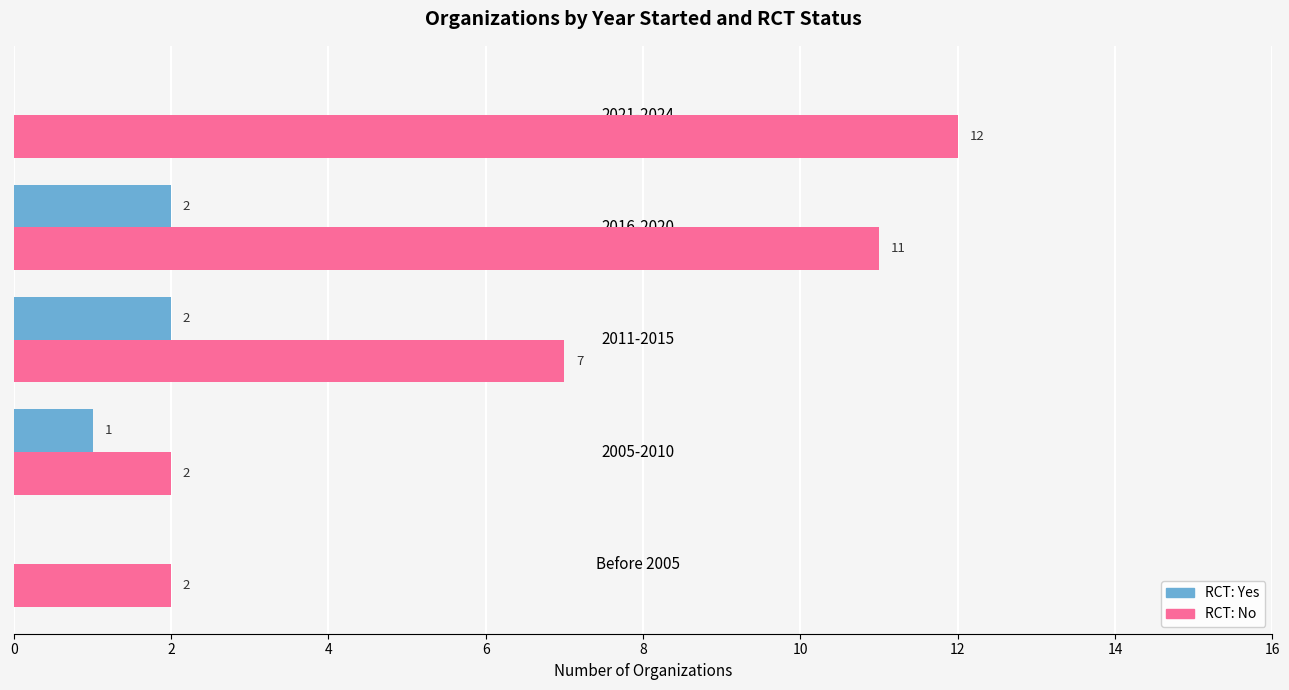

At which category is the sum across all series the highest?

2016-2020